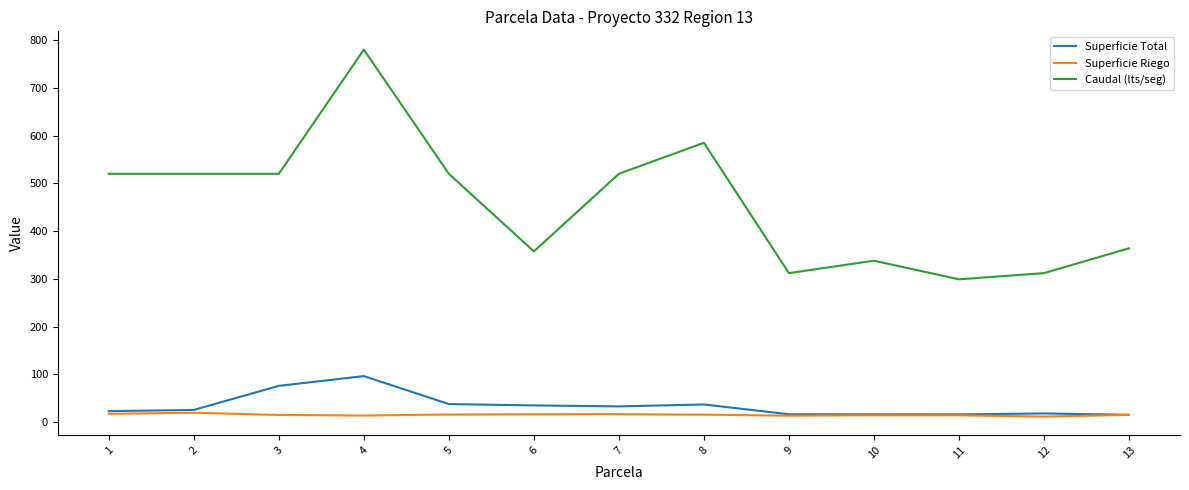

Is the value of Caudal (lts/seg) at 10 greater than the value of Superficie Riego at 13?

Yes